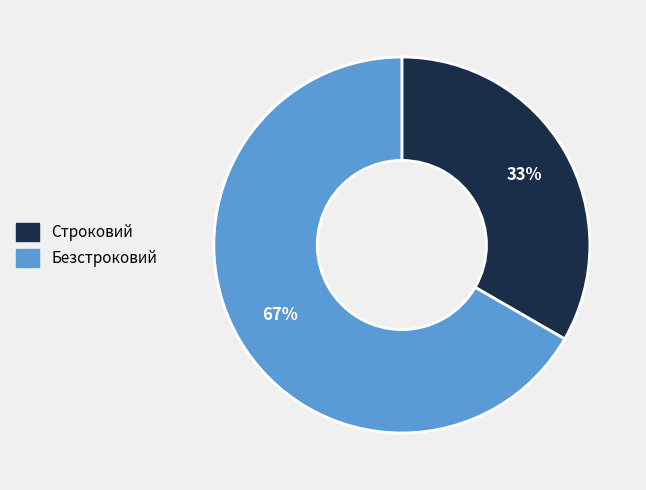

How many segments does this pie chart have?

2